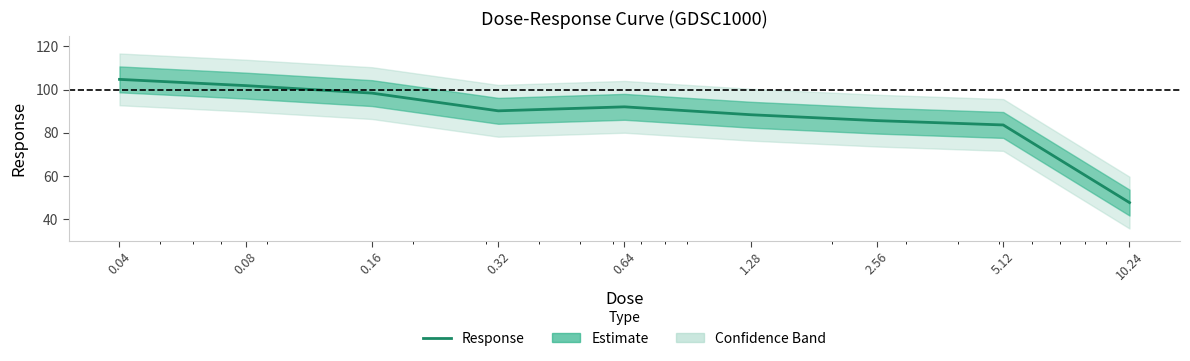

What is the average value?

88.0